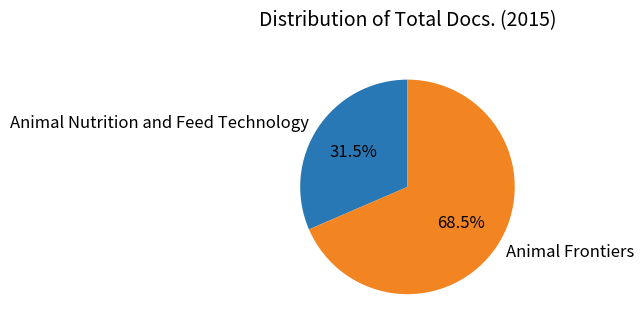

Is there a majority slice in this chart?

Yes